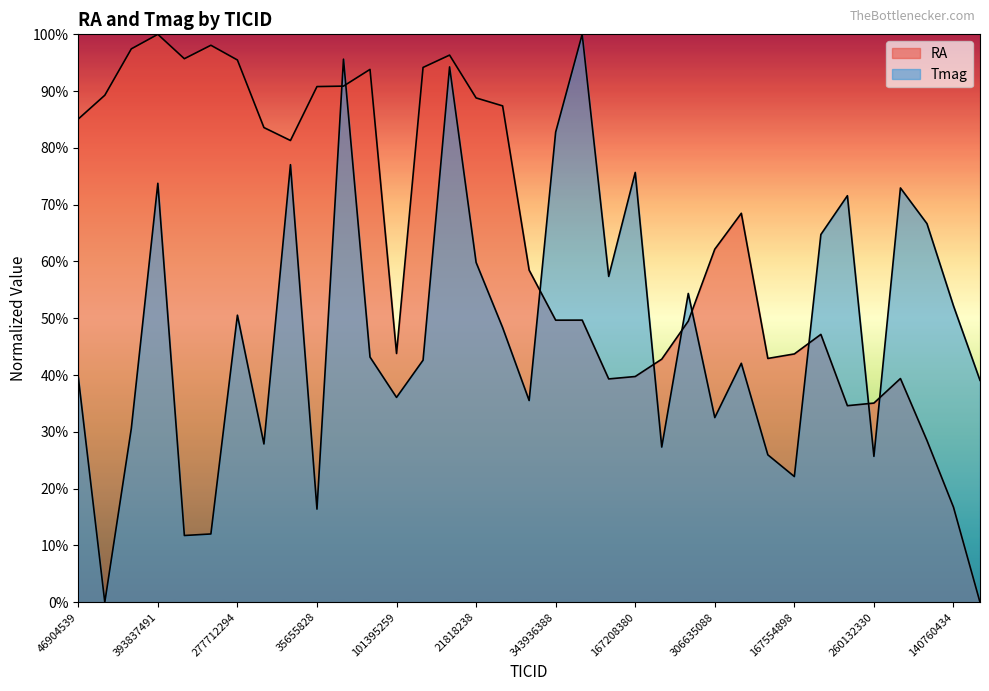

How many lines are shown in the chart?

2